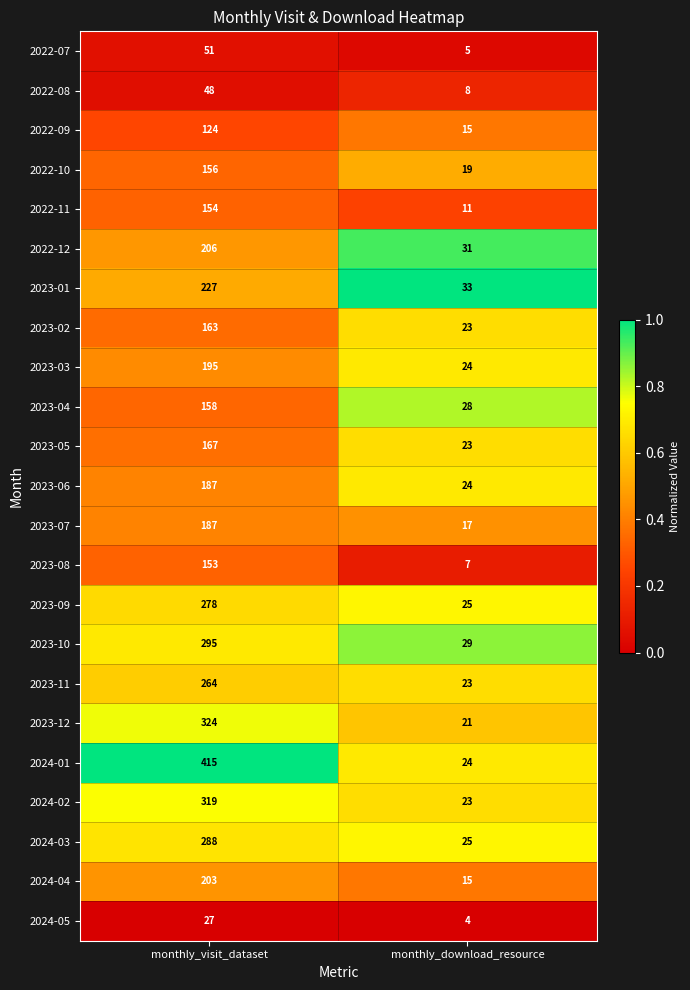

True or false: 2023-11 has a value of 143 at monthly_visit_dataset.

False